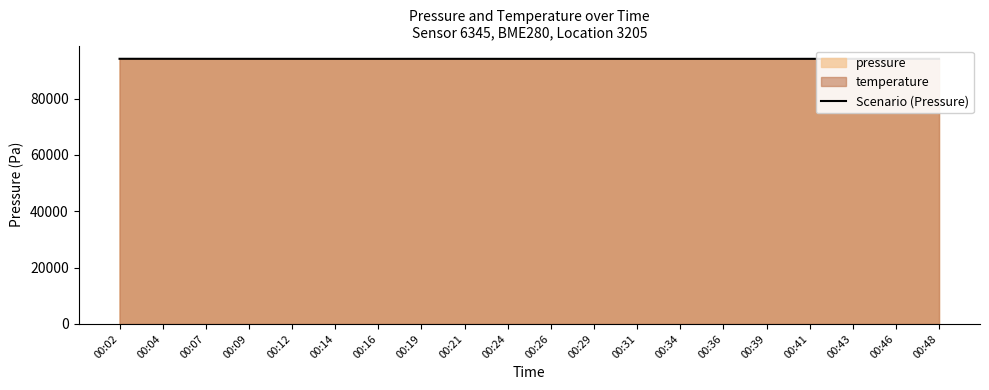

What is the smallest value displayed?

94134.0